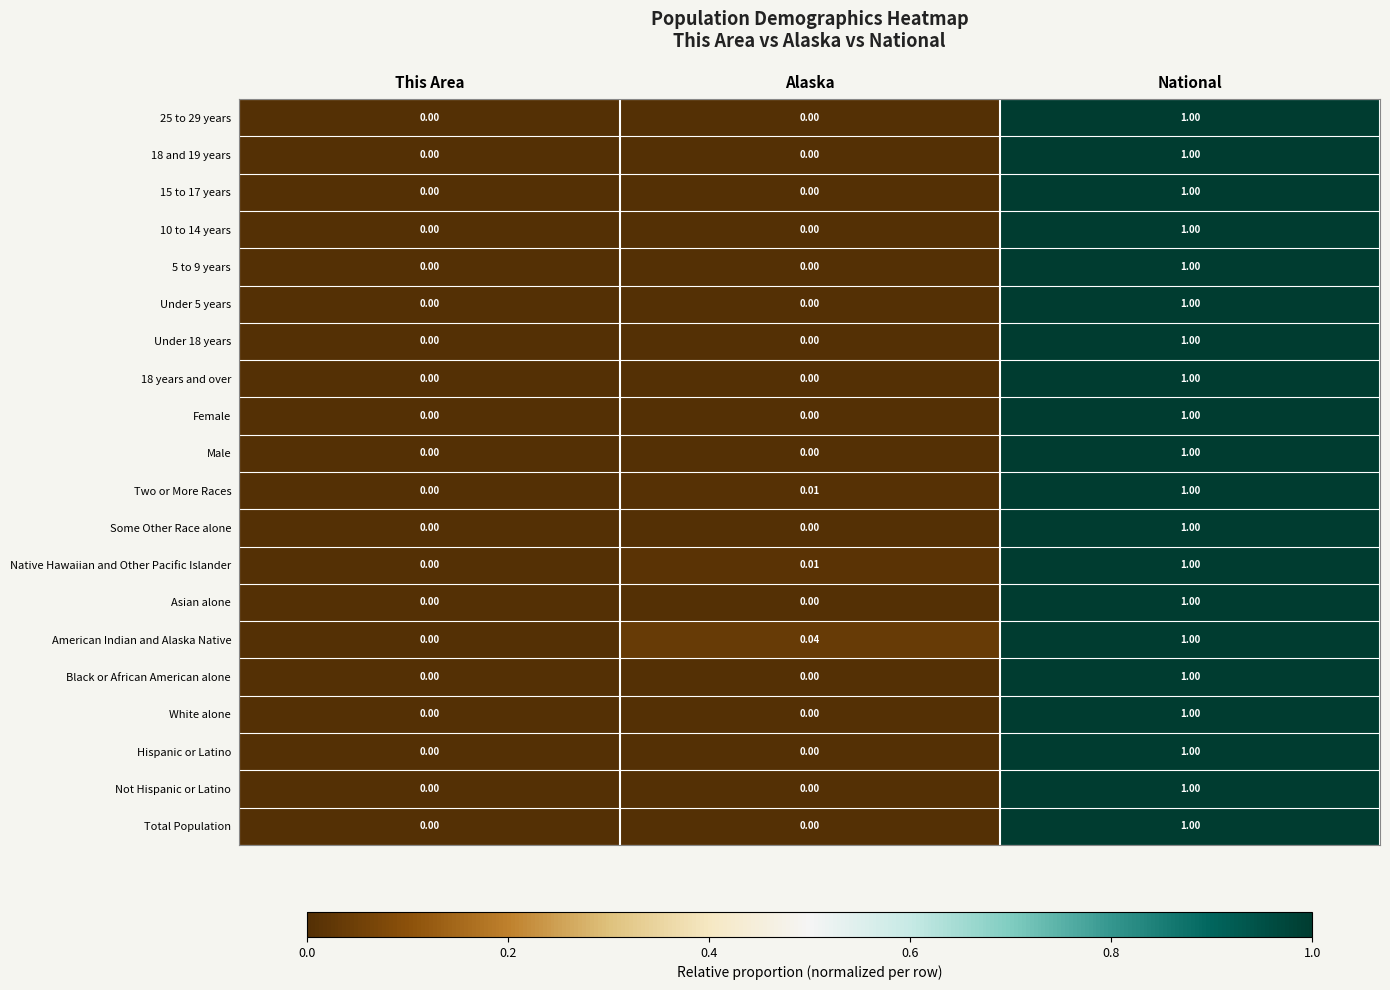

At which category is the sum across all series the highest?

National